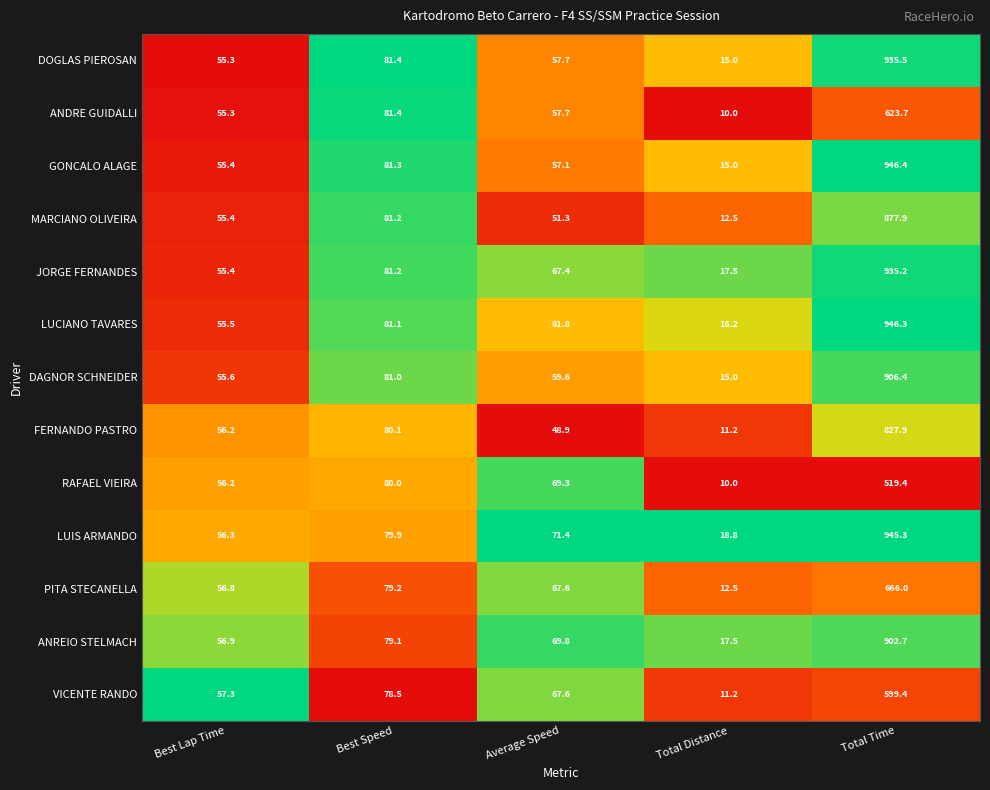

Rank the series by their maximum value, from lowest to highest.

RAFAEL VIEIRA, VICENTE RANDO, ANDRE GUIDALLI, PITA STECANELLA, FERNANDO PASTRO, MARCIANO OLIVEIRA, ANREIO STELMACH, DAGNOR SCHNEIDER, JORGE FERNANDES, DOGLAS PIEROSAN, LUIS ARMANDO, LUCIANO TAVARES, GONCALO ALAGE